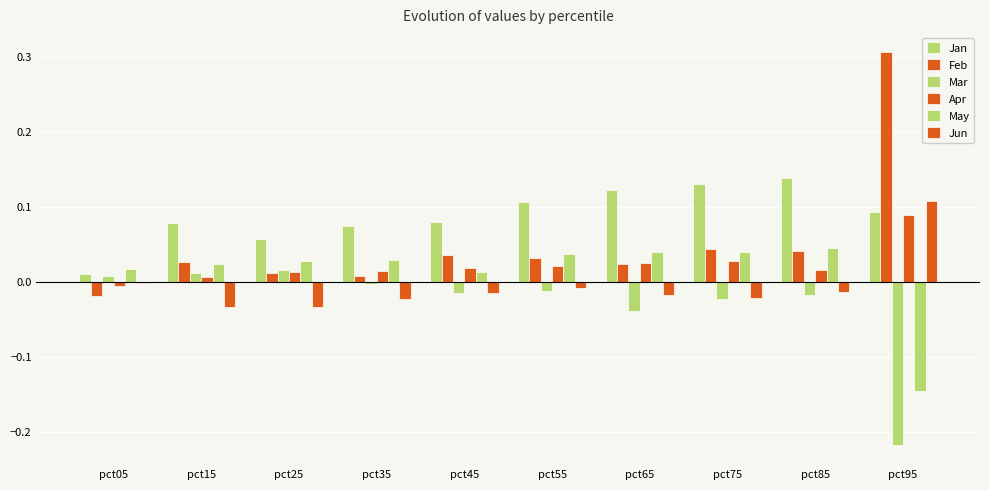

At which category is the sum across all series the highest?

pct95